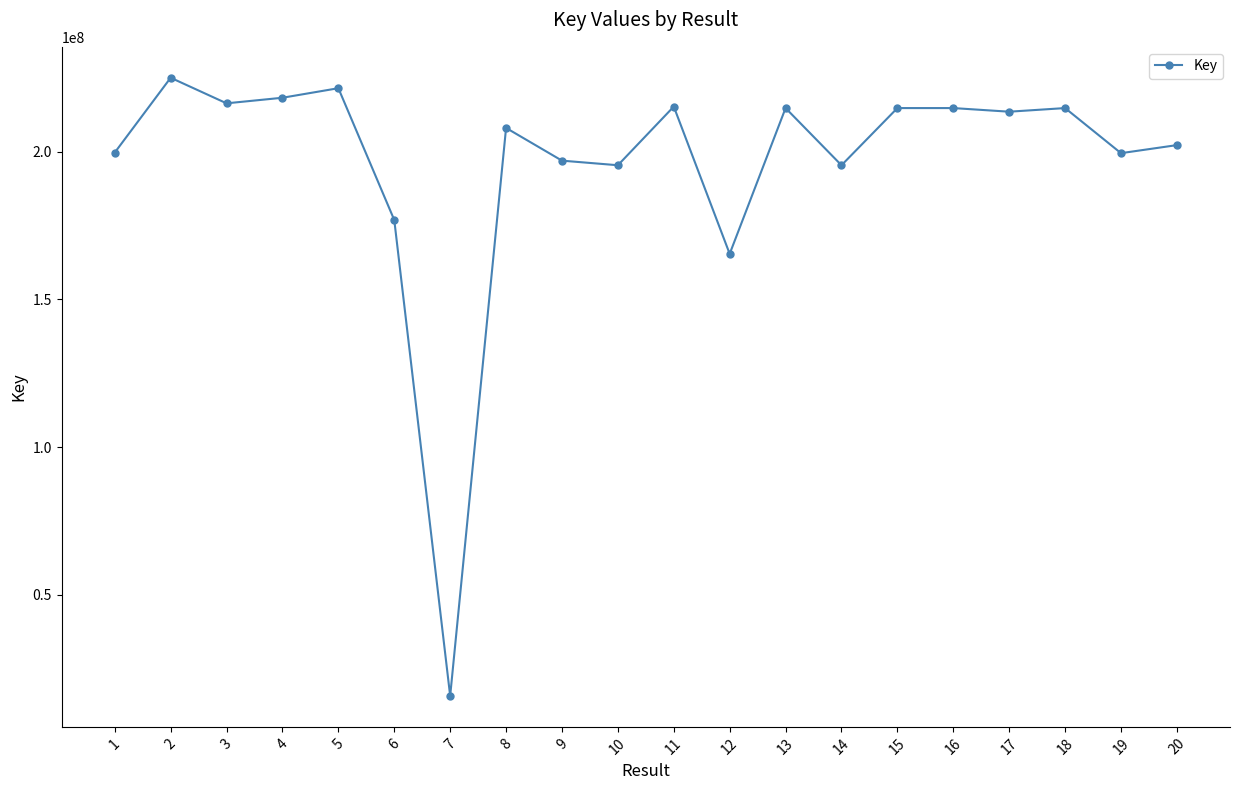

What is the maximum value shown in the chart?

225132102